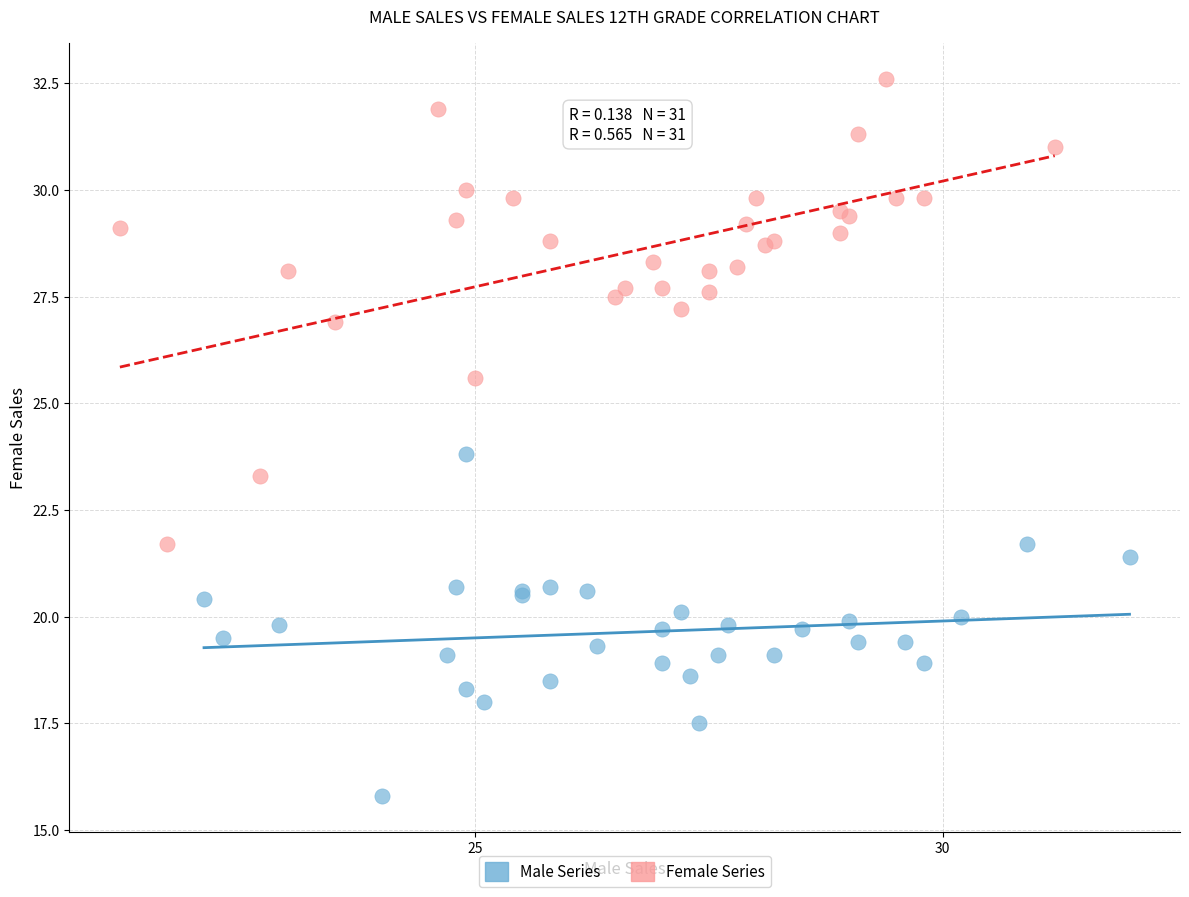

Which series has the largest Y range (max minus min)?

Female Series